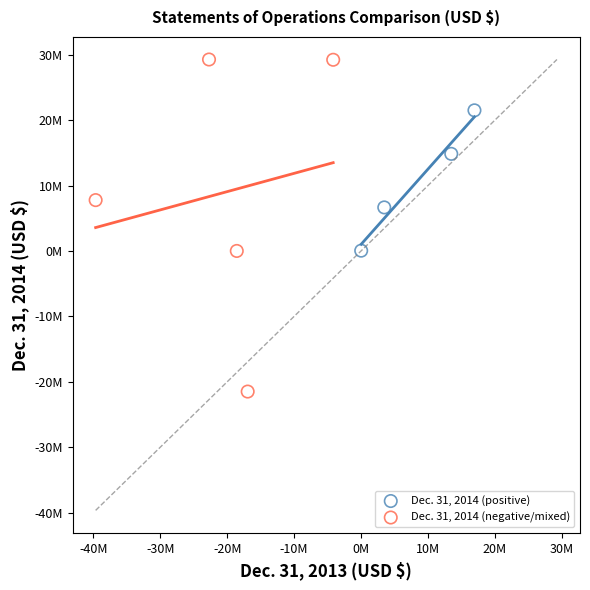

Which series has the widest spread of Y values?

Dec. 31, 2014 (negative/mixed)